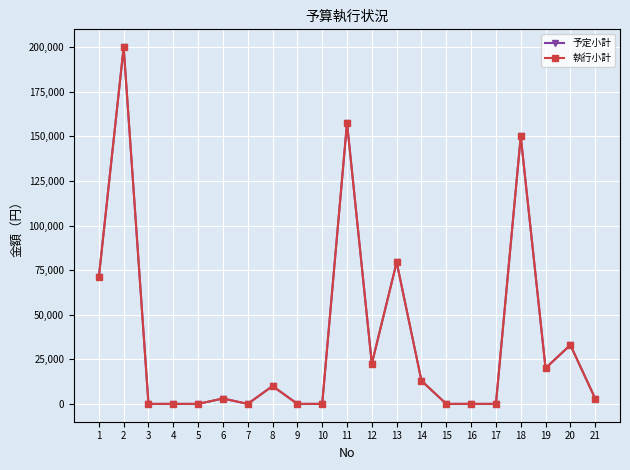

Does the chart have visible grid lines?

Yes